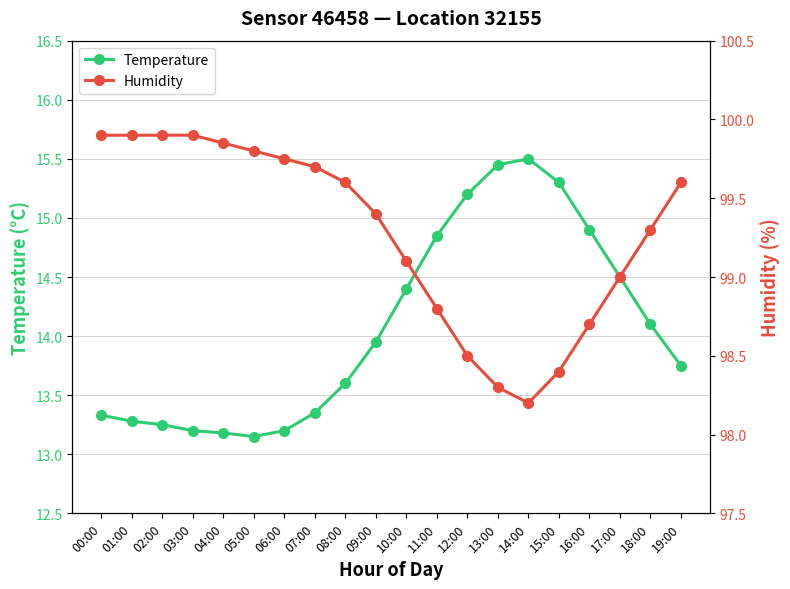

True or false: Humidity has more than 0 interior local peaks.

False